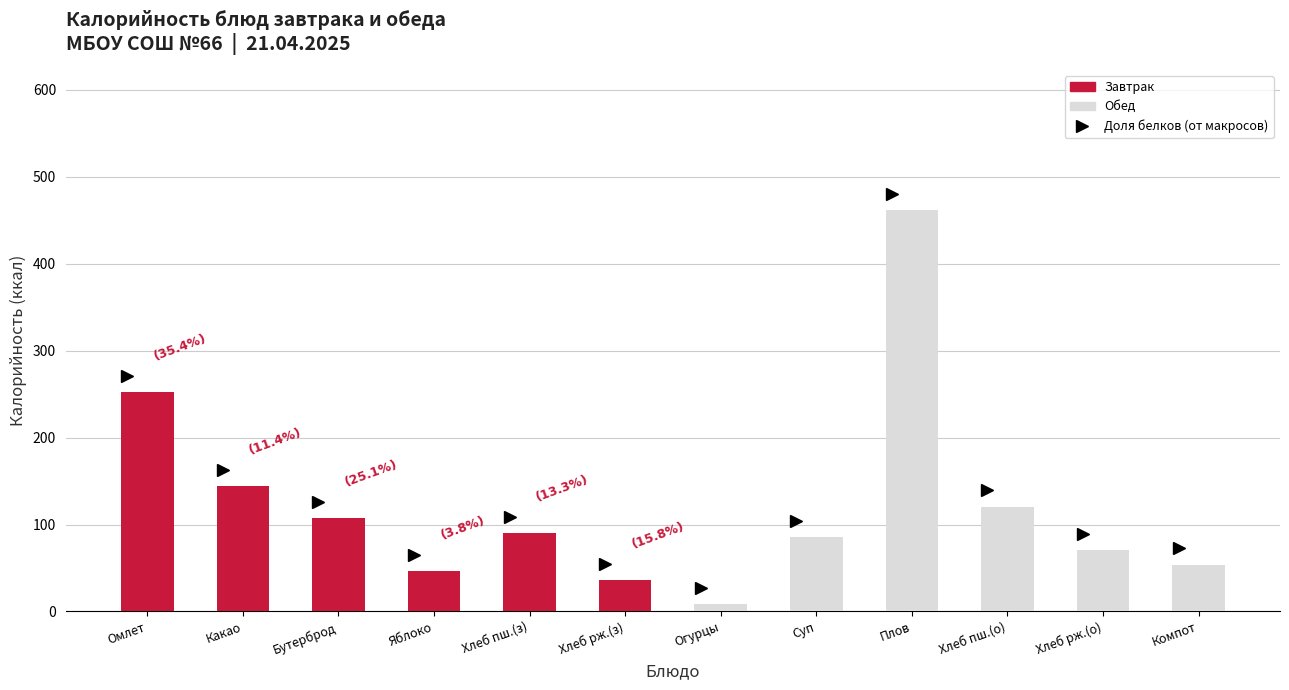

What value does the data have at Хлеб рж.(о)?

70.3